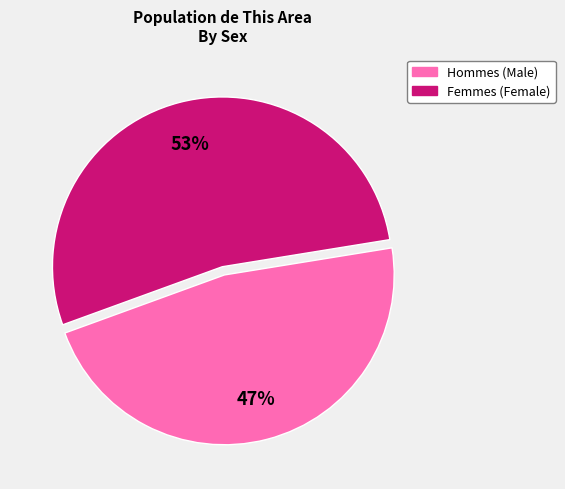

Count the number of slices in the pie.

2